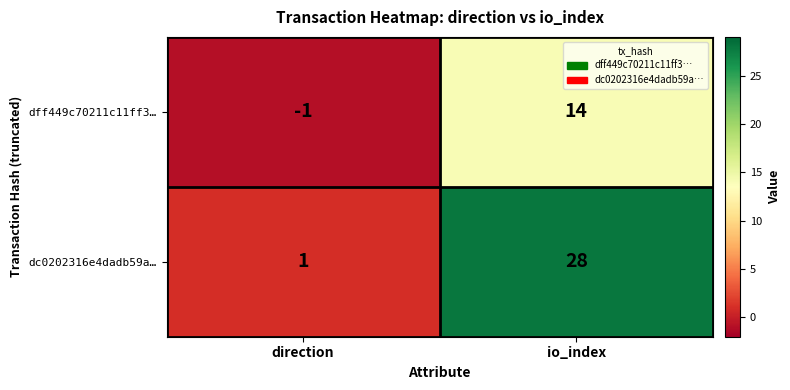

Which label corresponds to the smallest value in the chart?

direction